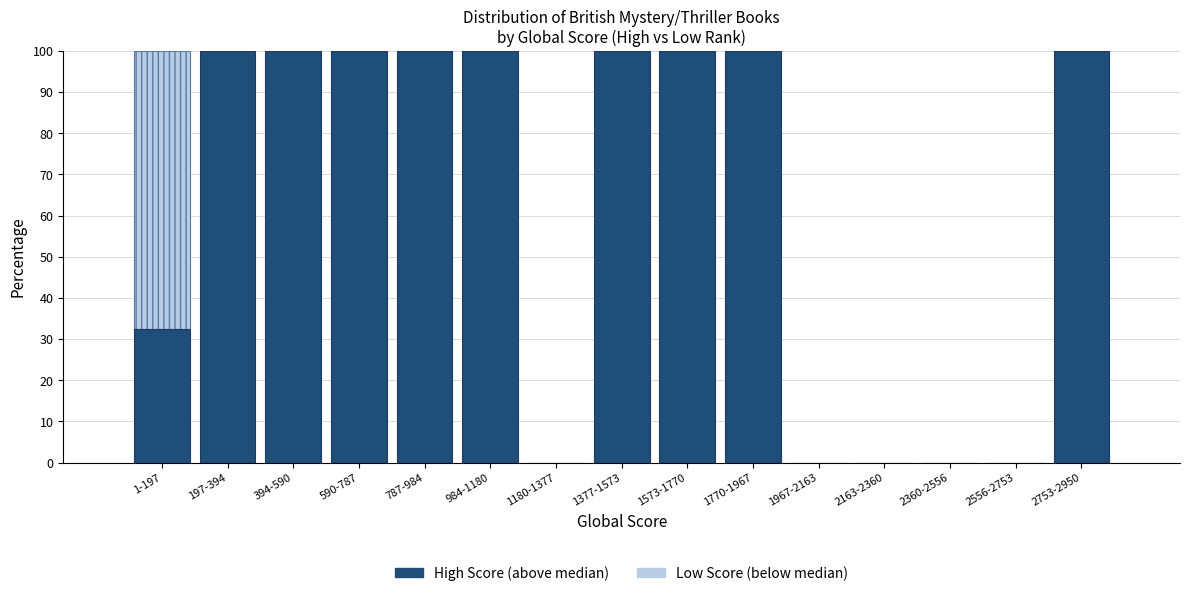

Reading left to right, transcribe the values for High Score (above median).

1-197=32.5	197-394=100.0	394-590=100.0	590-787=100.0	787-984=100.0	984-1180=100.0	1180-1377=0.0	1377-1573=100.0	1573-1770=100.0	1770-1967=100.0	1967-2163=0.0	2163-2360=0.0	2360-2556=0.0	2556-2753=0.0	2753-2950=100.0